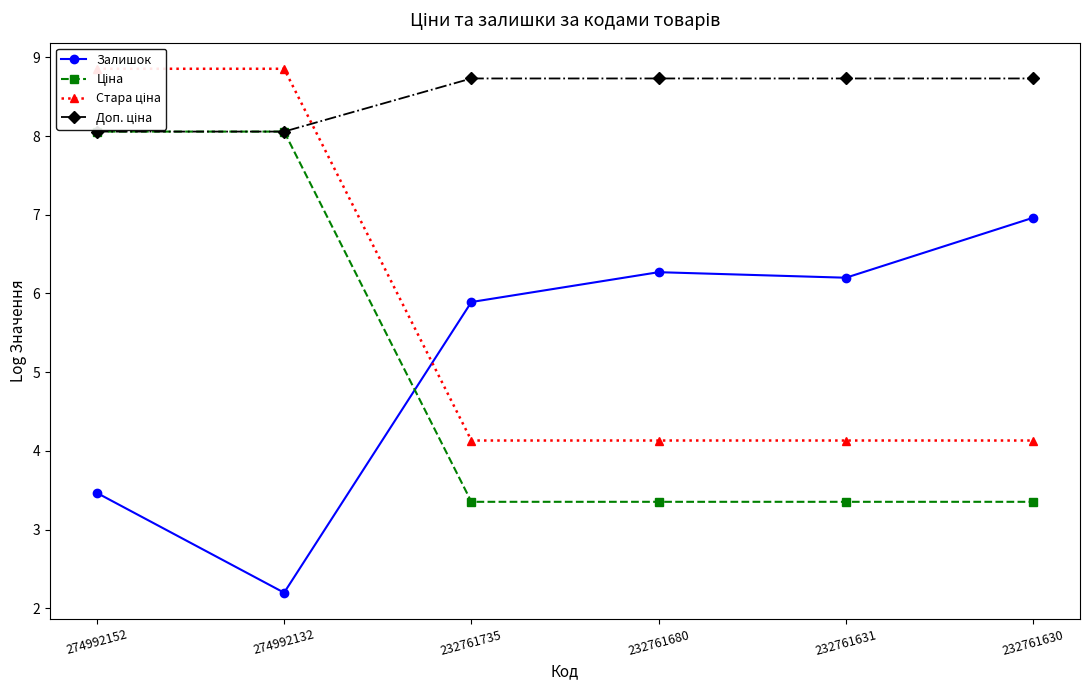

Is it true that Стара ціна equals 8.9 at 274992152?

True